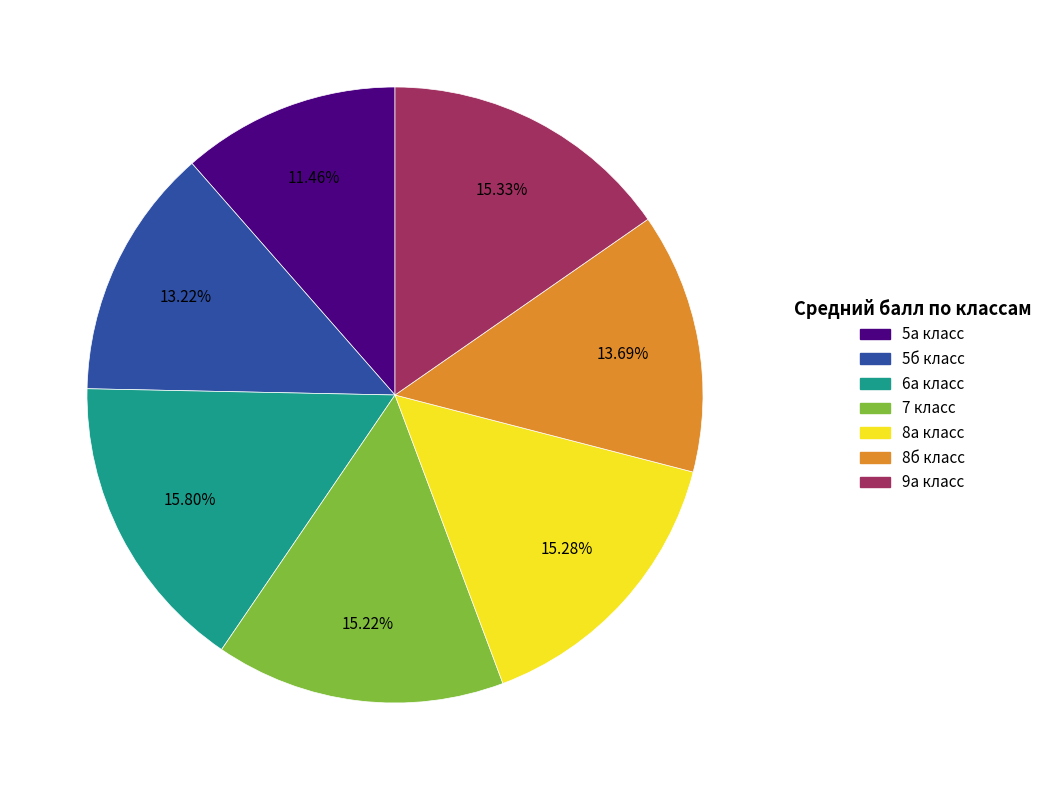

The 5а класс slice represents 1% of the pie. True or false?

False